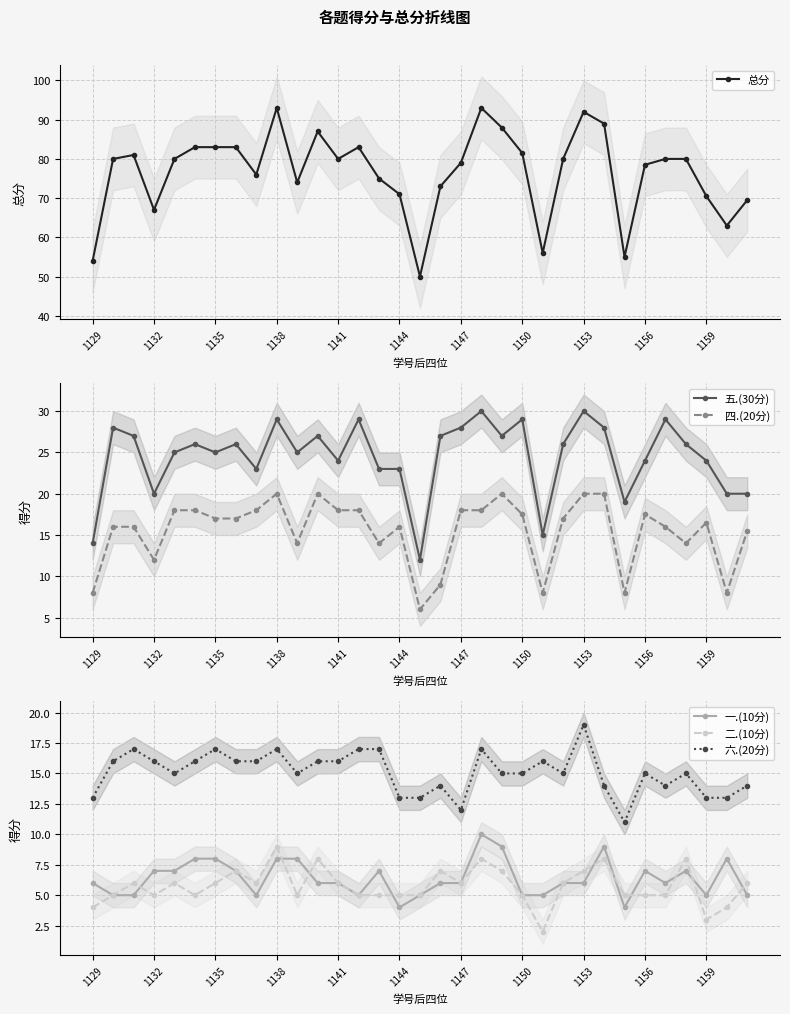

The 一.(10分) series shows 4 at 1156. True or false?

False